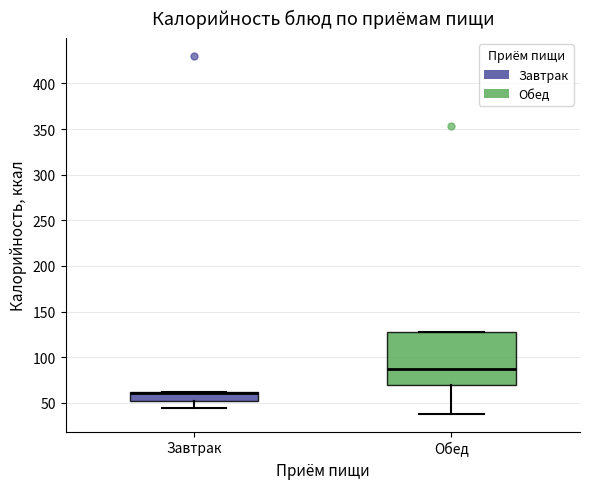

Reading left to right, read every box against the y-axis: the position of its median line, the range the box covers, and the ends of its whiskers. The values are not printed on the chart, so give them approximately, as read against the axis.

Завтрак: median 60 (drawn on the box's upper edge), box 50 to 60, whiskers 45 to 60
Обед: median 85, box 70 to 130, whiskers 40 to 130